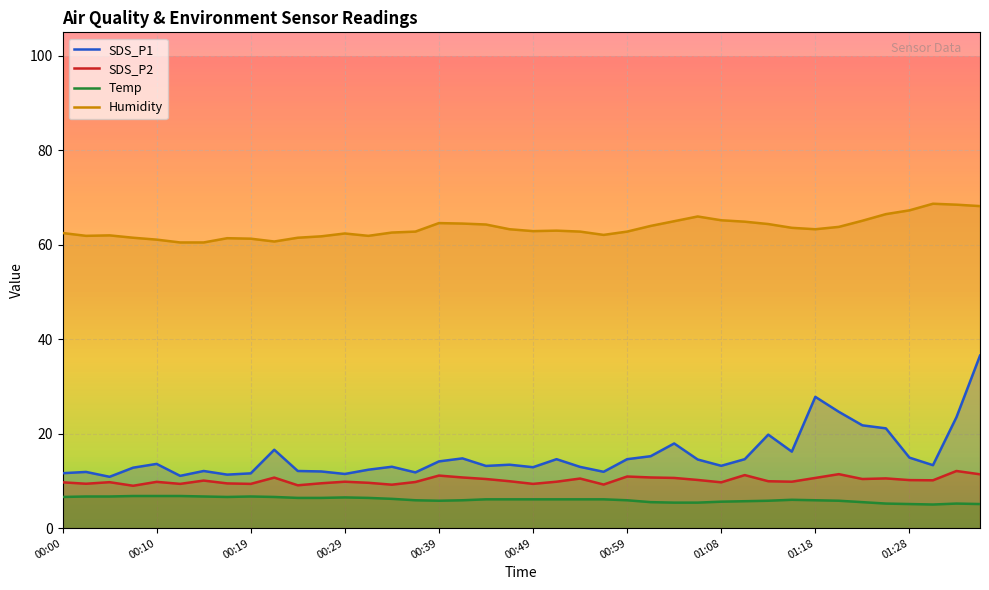

At which category is the sum across all series the highest?

39